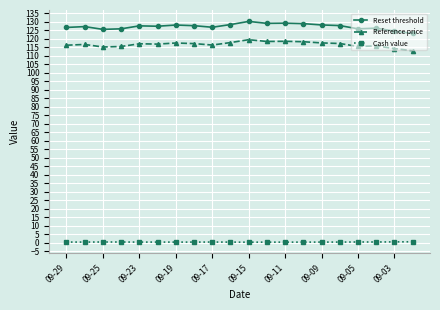

What is the sum of all Reference price values?

2335.8